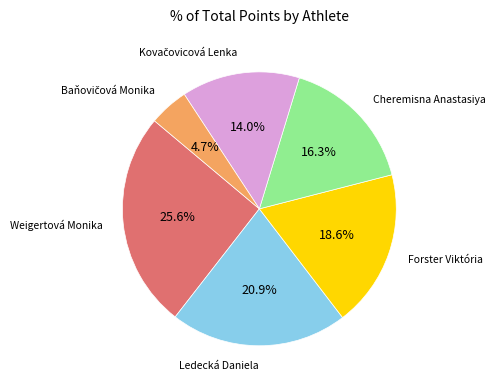

Is there a majority slice in this chart?

No